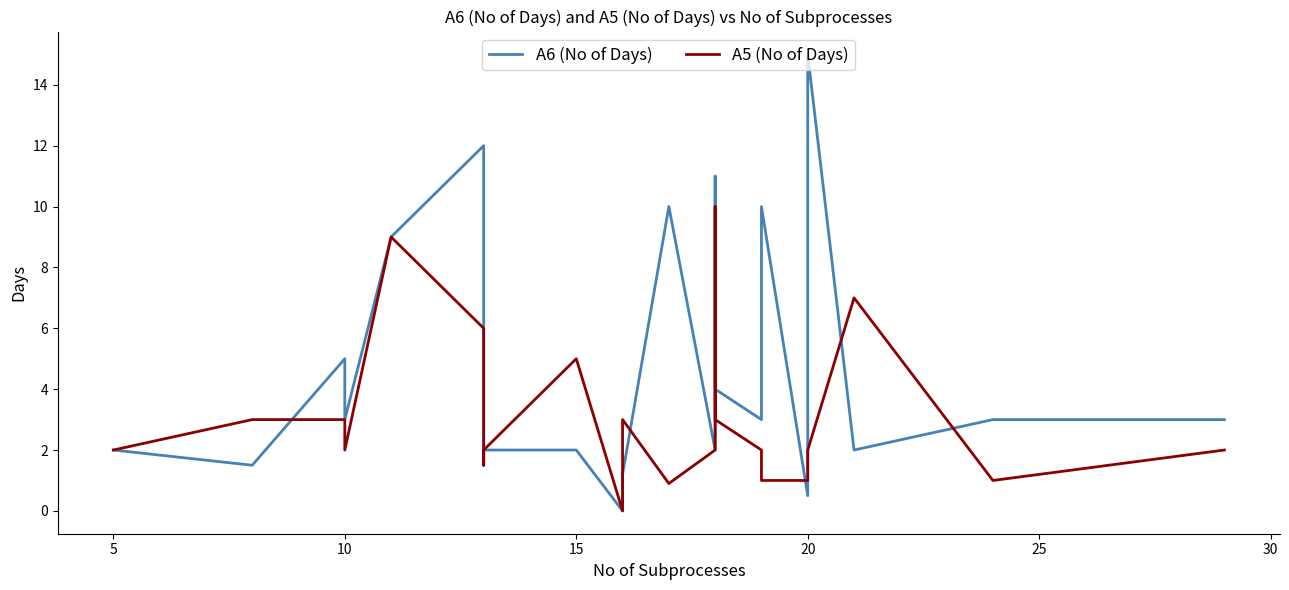

Is the value of A5 (No of Days) at 12 greater than the value of A6 (No of Days) at 25?

No